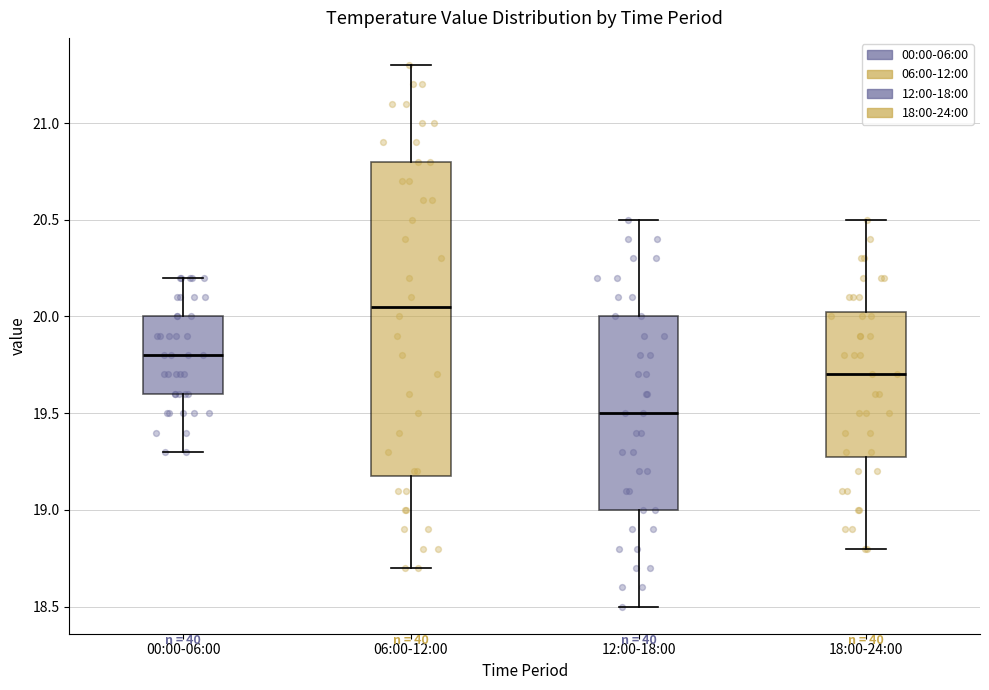

Which box has the lowest median line?

12:00-18:00